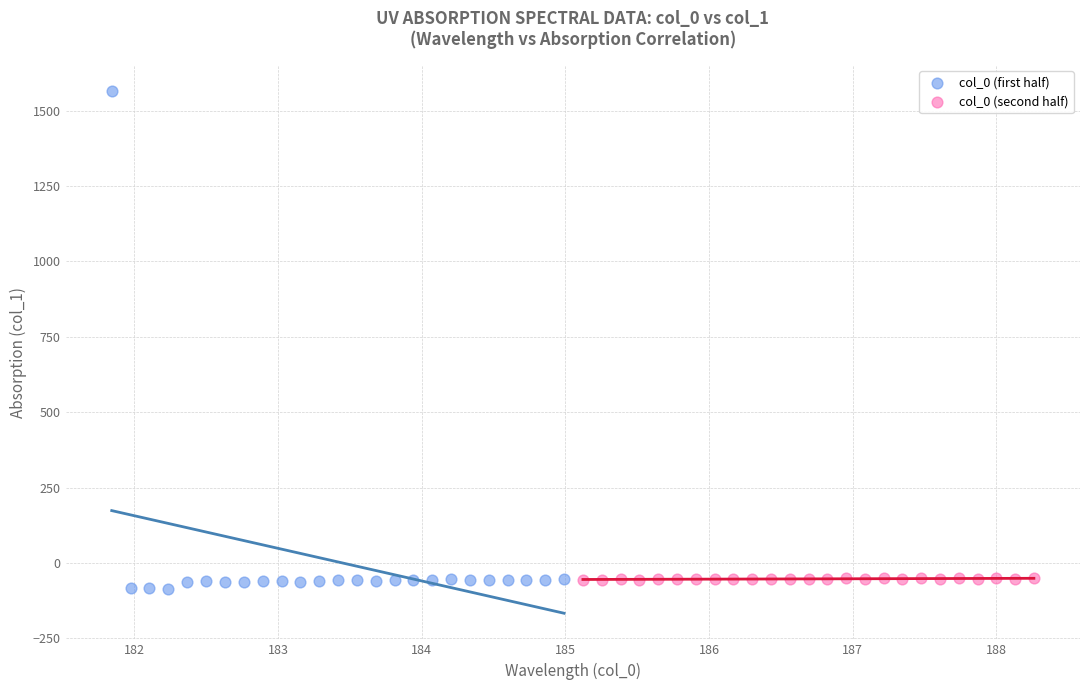

Which series has the widest spread of Y values?

col_0 (first half)